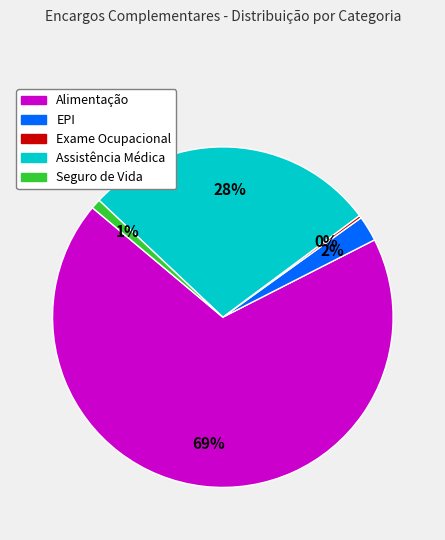

Which has a higher value, Seguro de Vida or Alimentação?

Alimentação